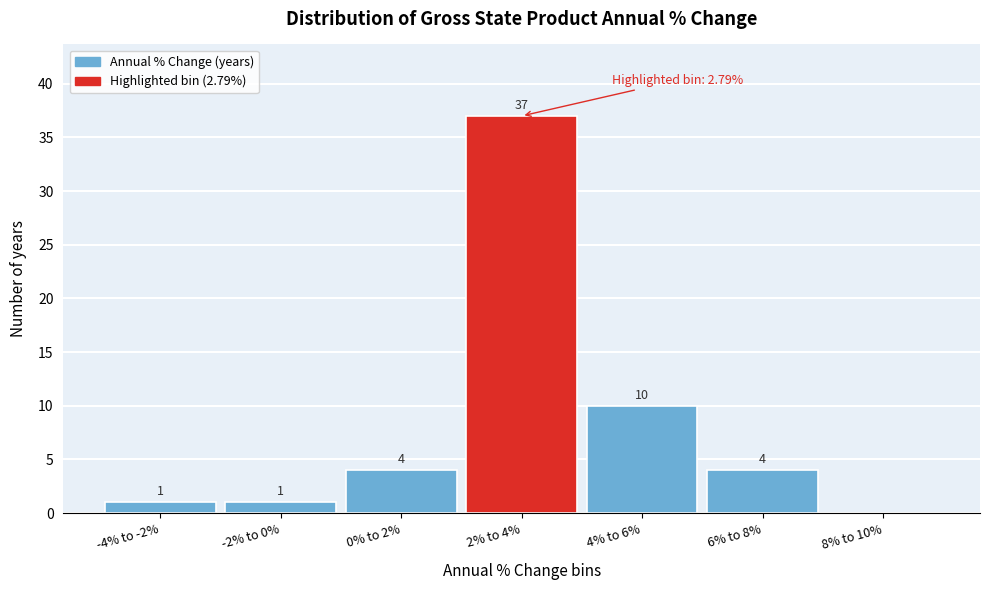

Reading right to left, transcribe all the data shown in this chart.

8% to 10%=0	6% to 8%=4	4% to 6%=10	2% to 4%=37	0% to 2%=4	-2% to 0%=1	-4% to -2%=1